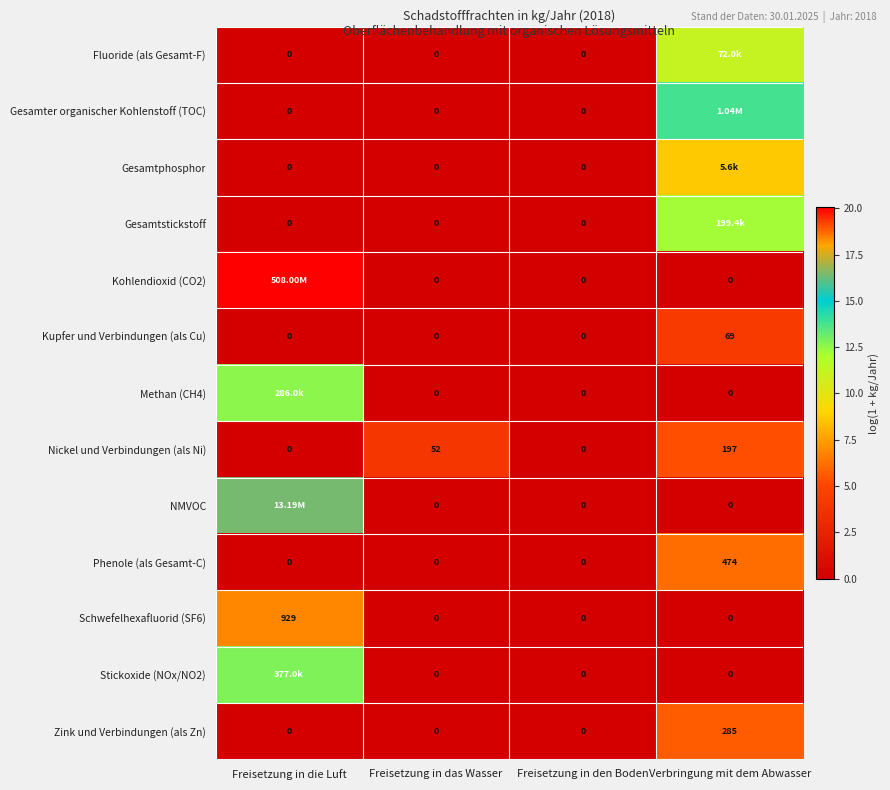

Which category has the highest value in the Phenole (als Gesamt-C) series?

Verbringung mit dem Abwasser